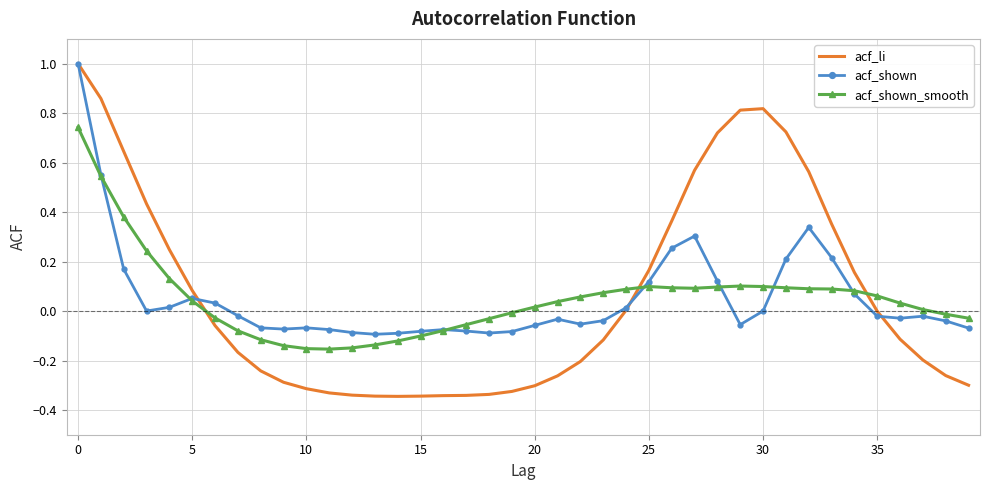

What is the sum of all acf_shown values?

2.1